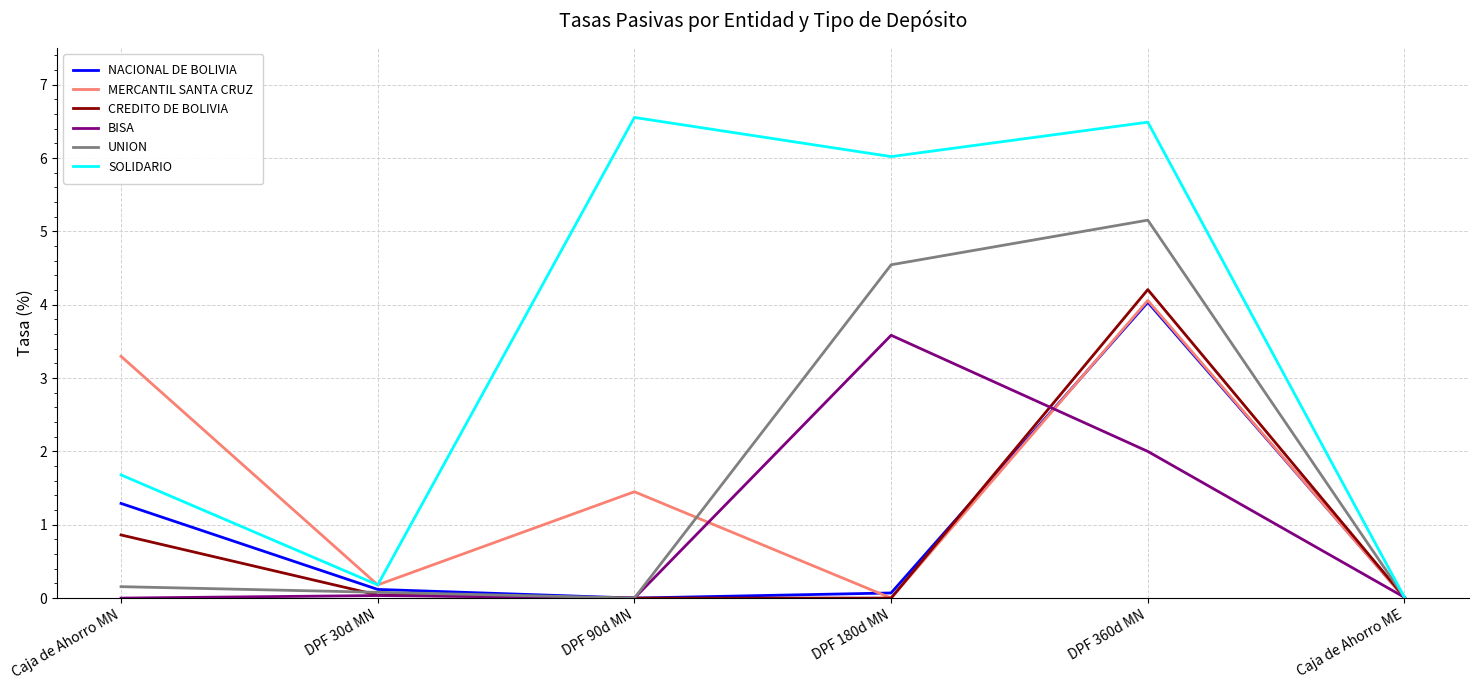

Is the value of SOLIDARIO at DPF 360d MN greater than the value of UNION at DPF 360d MN?

Yes